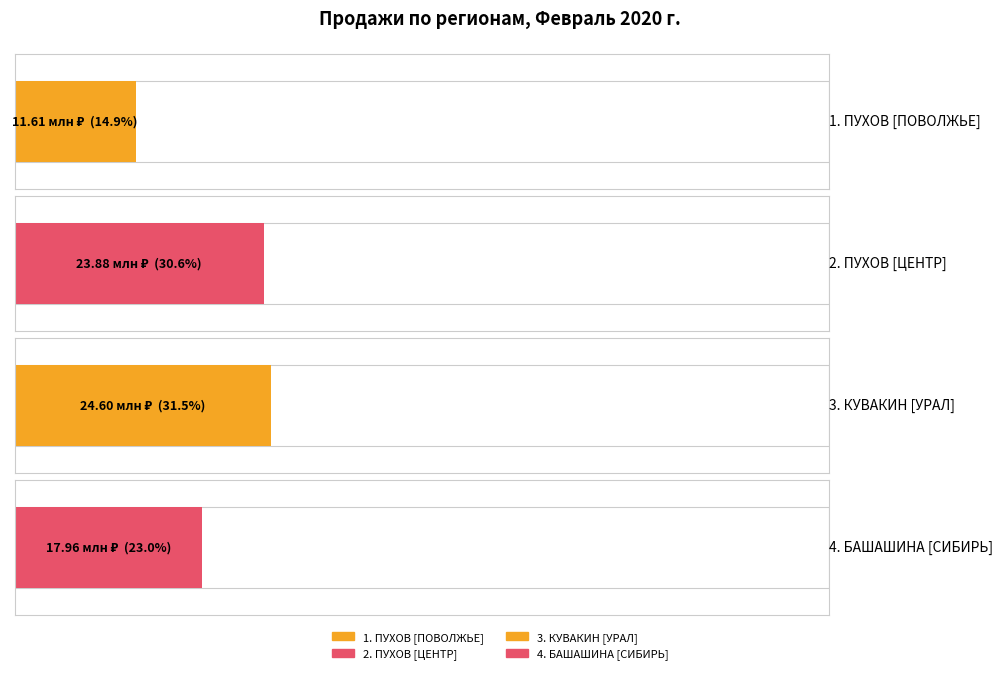

What is the change in value from 2. ПУХОВ [ЦЕНТР] to 4. БАШАШИНА [СИБИРЬ]?

-5923596.3